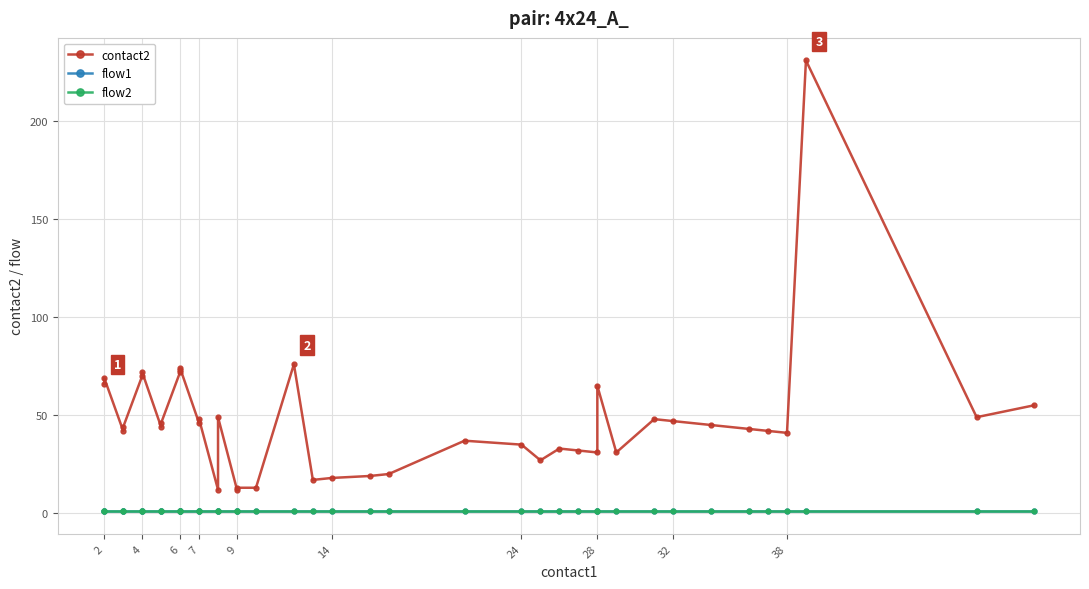

Which series has the widest spread of values?

contact2